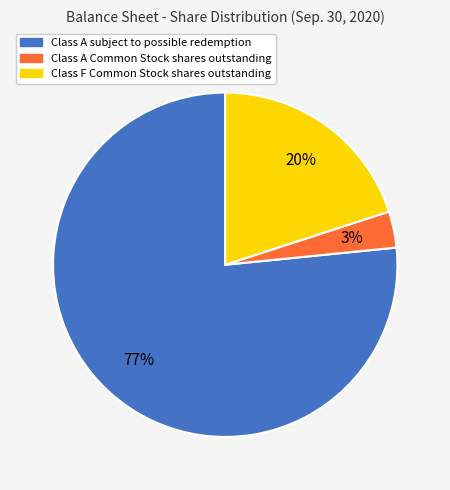

Is the sum of Class A subject to possible redemption and Class A Common Stock shares outstanding greater than half?

Yes